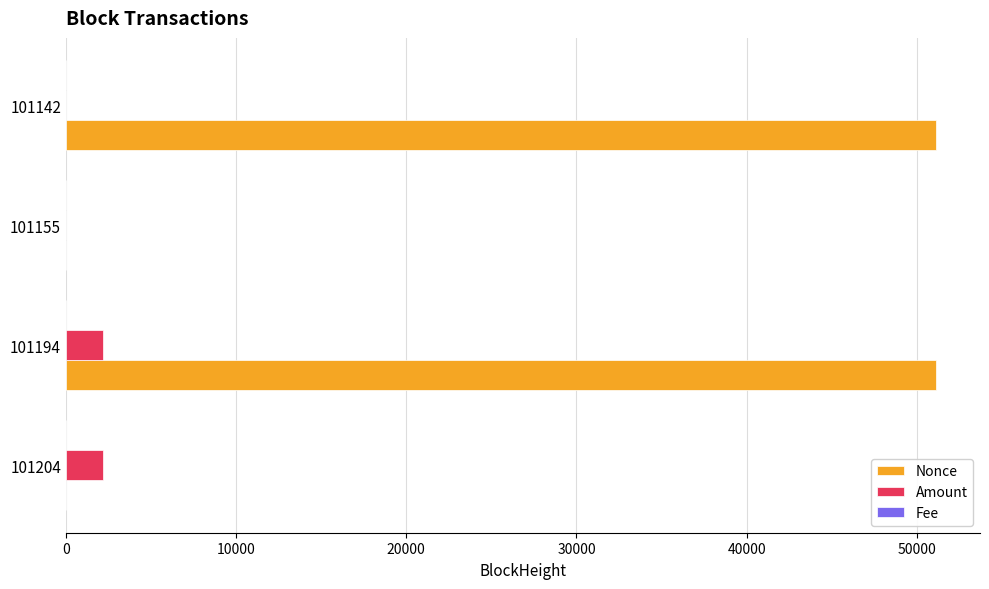

Which series changed the most between 101204 and 101142?

Nonce